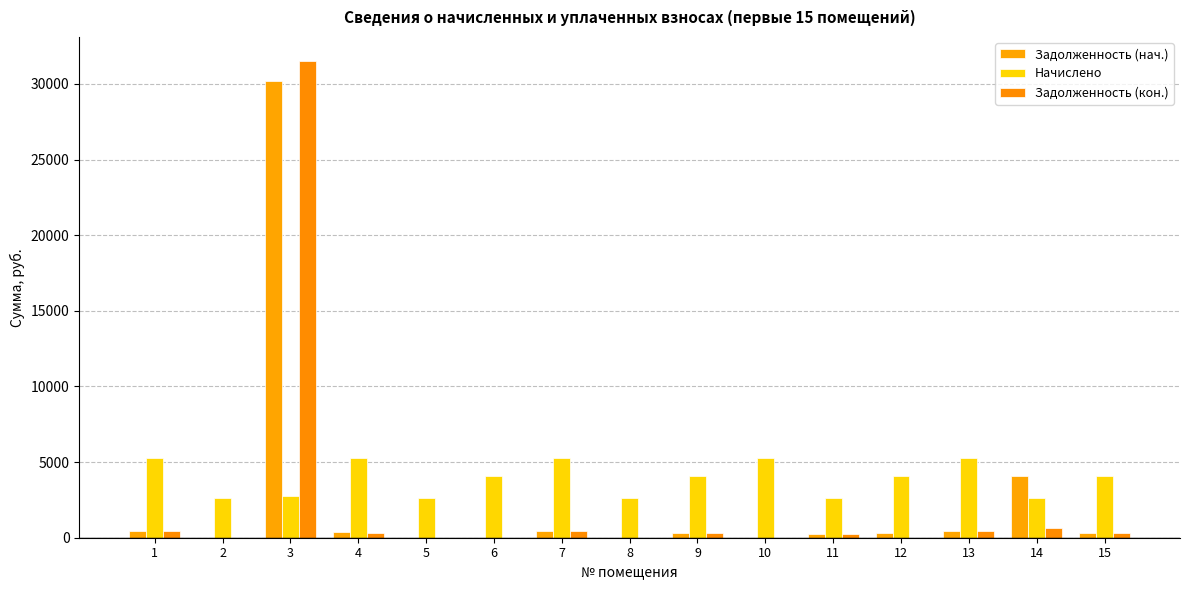

How many data points in Задолженность (кон.) are above 322?

8